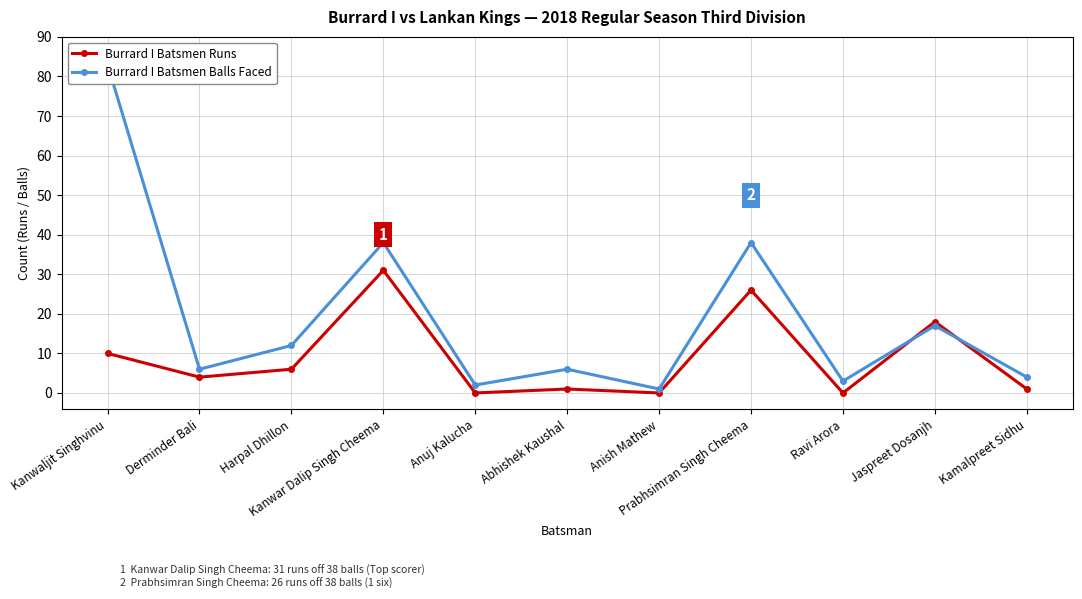

The value of Burrard I Batsmen Balls Faced at Anuj Kalucha is 3. True or false?

False